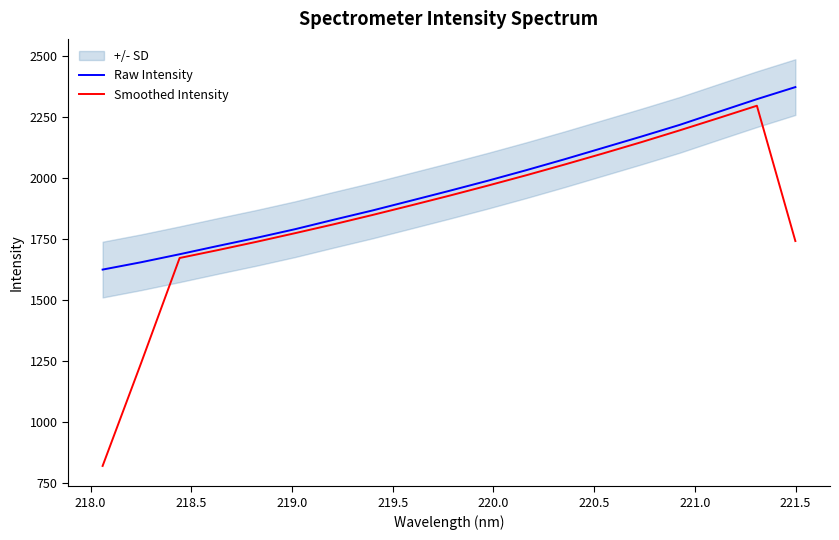

Does the chart have visible grid lines?

No